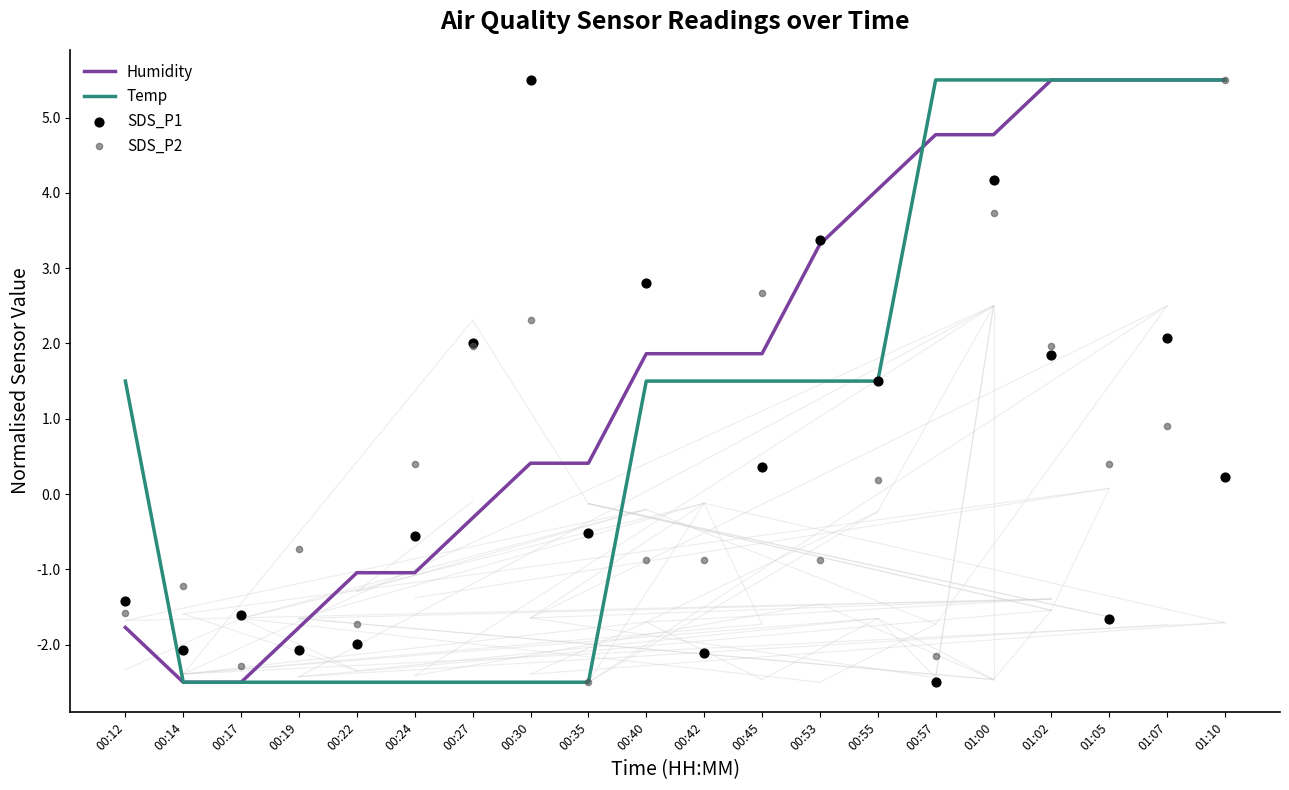

Which series has the largest Y range (max minus min)?

Humidity